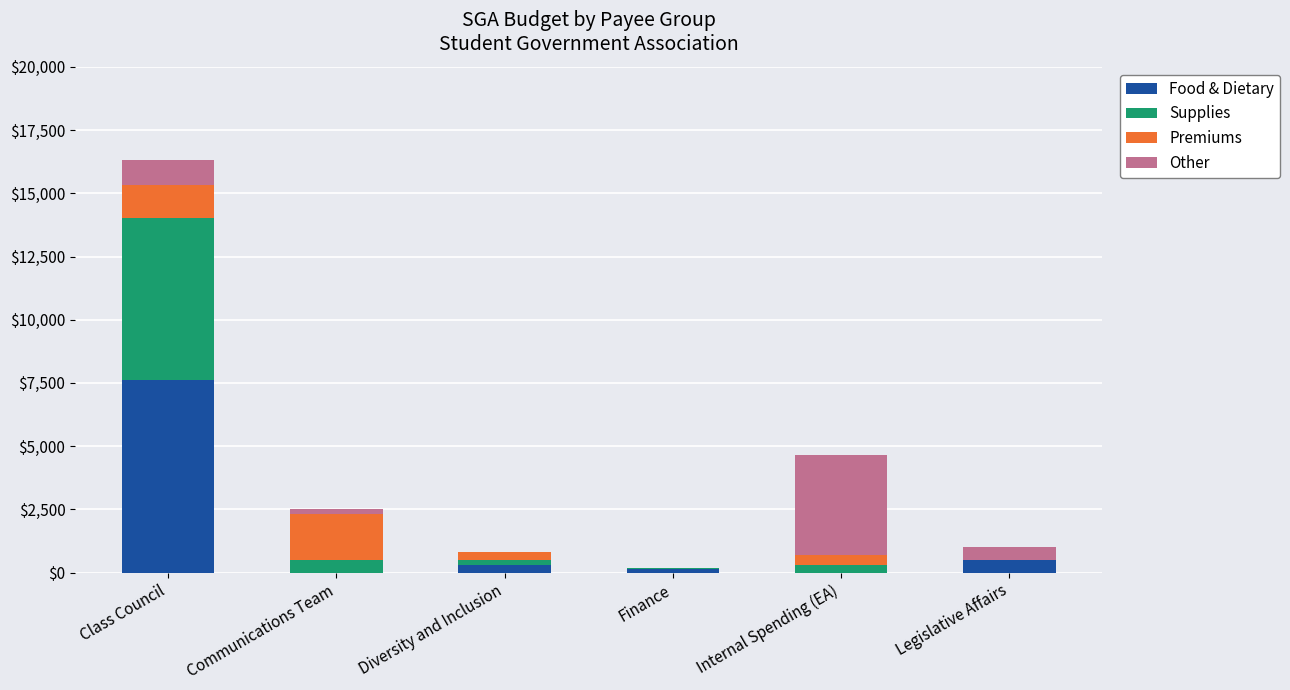

At which category is the sum across all series the highest?

Class Council